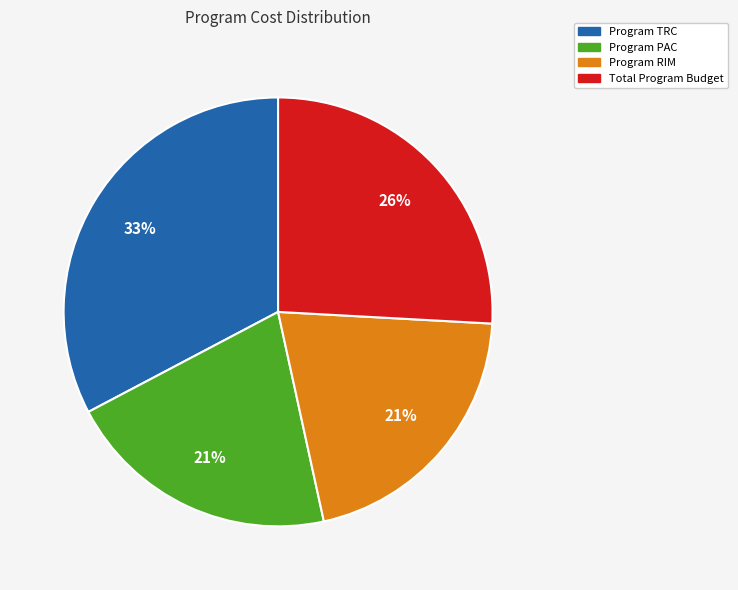

What is the largest slice in the pie chart?

Program TRC